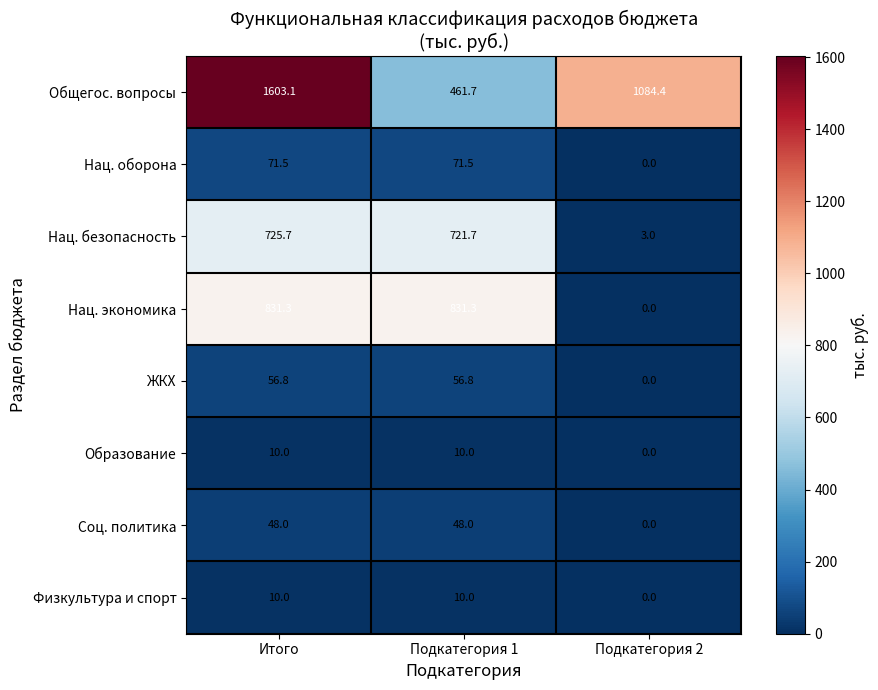

Rank the categories by Общегос. вопросы value from highest to lowest.

Итого, Подкатегория 2, Подкатегория 1